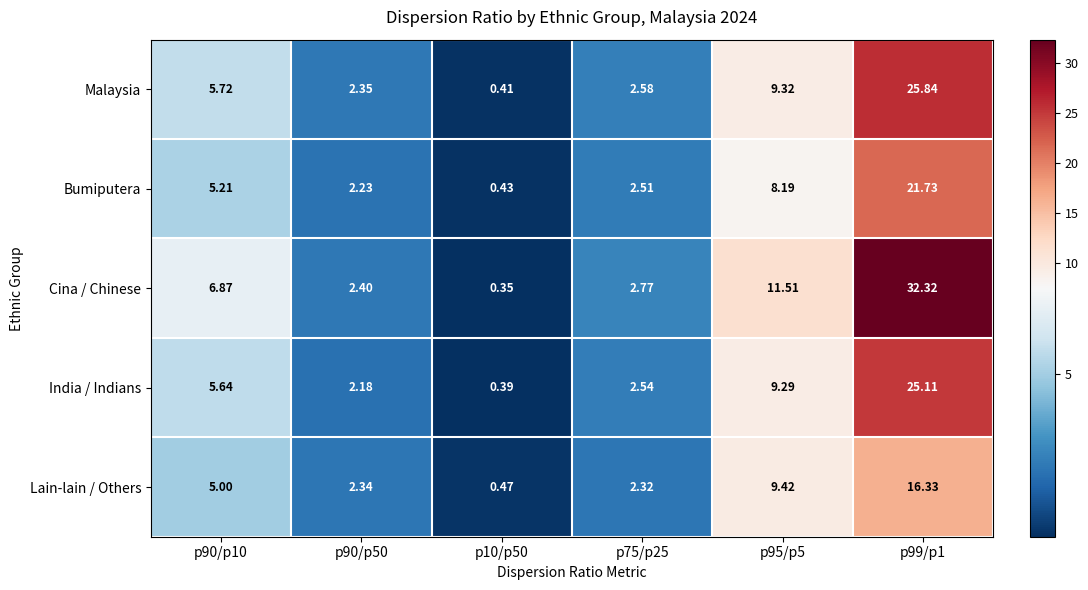

Rank the series by their maximum value, from highest to lowest.

Cina / Chinese, Malaysia, India / Indians, Bumiputera, Lain-lain / Others